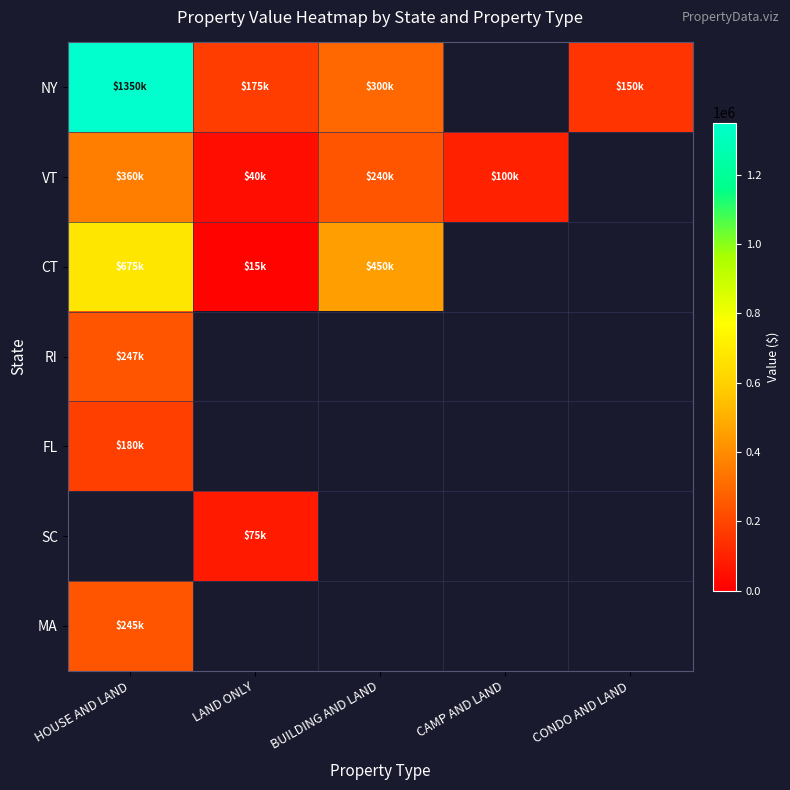

How many categories are shown in the chart?

5